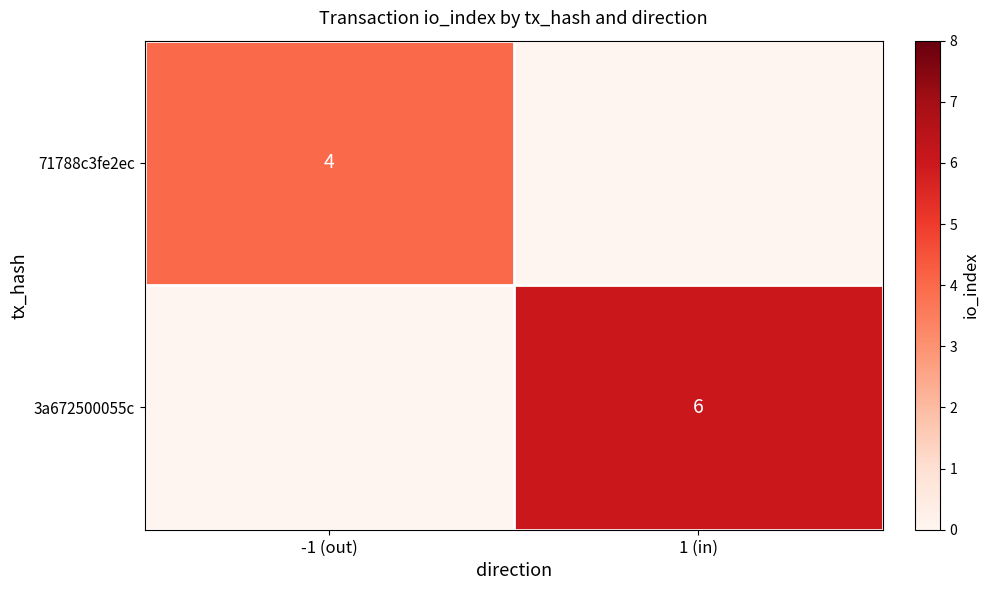

The value of 71788c3fe2ec at -1 (out) is 6. True or false?

False